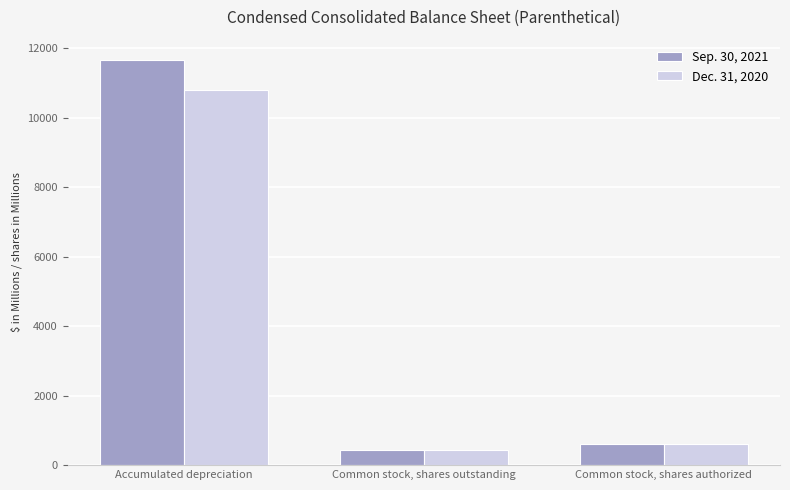

What is the difference between the Sep. 30, 2021 values at Common stock, shares outstanding and Common stock, shares authorized?

168